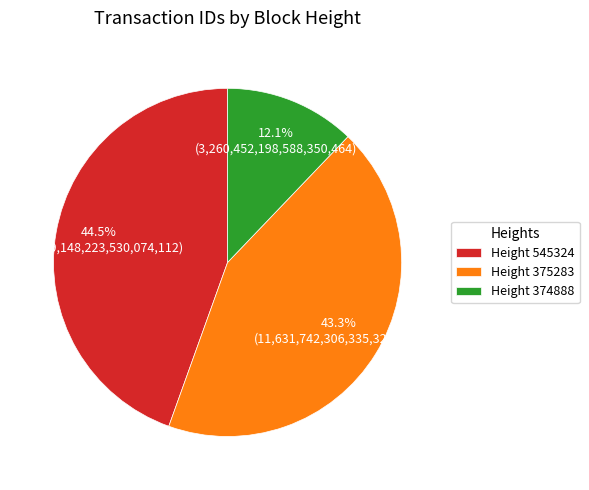

Rank the categories by value from highest to lowest.

Height 545324, Height 375283, Height 374888